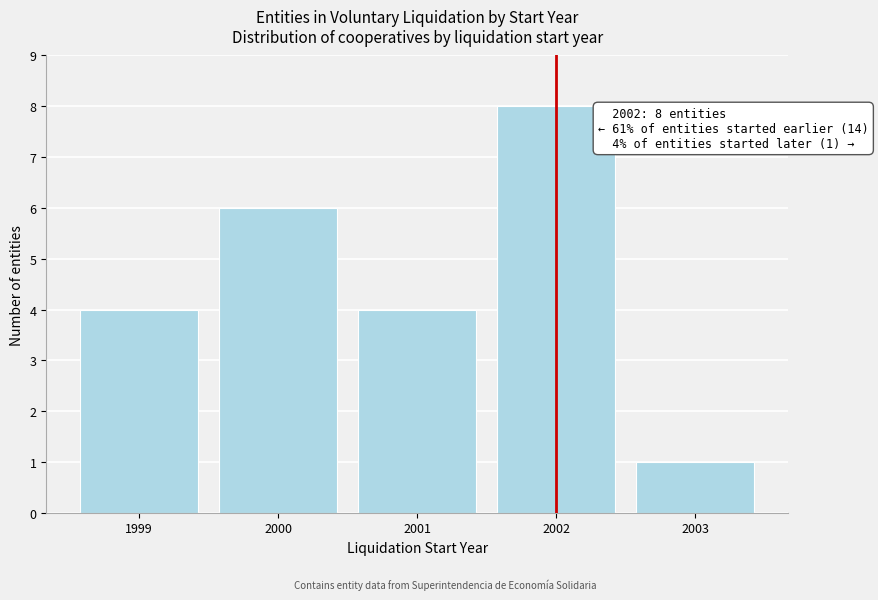

Reading left to right, what are all the values shown in this chart?

1999=4	2000=6	2001=4	2002=8	2003=1